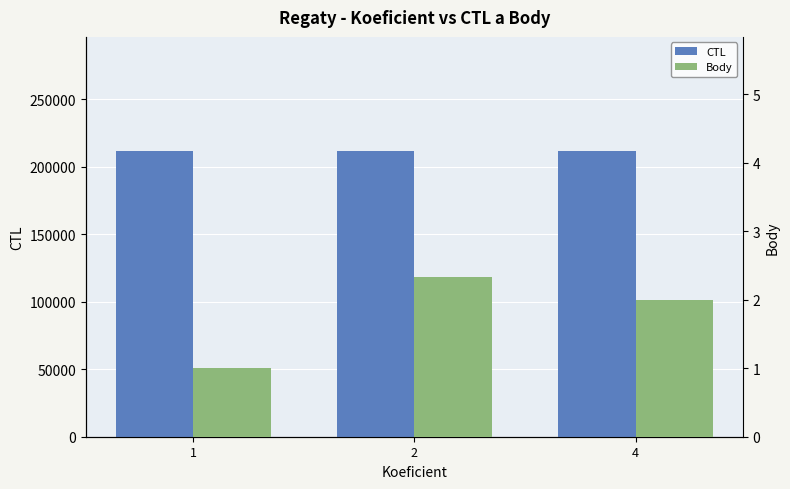

What is the value of the Body bar at the 3rd from the left?

2.0